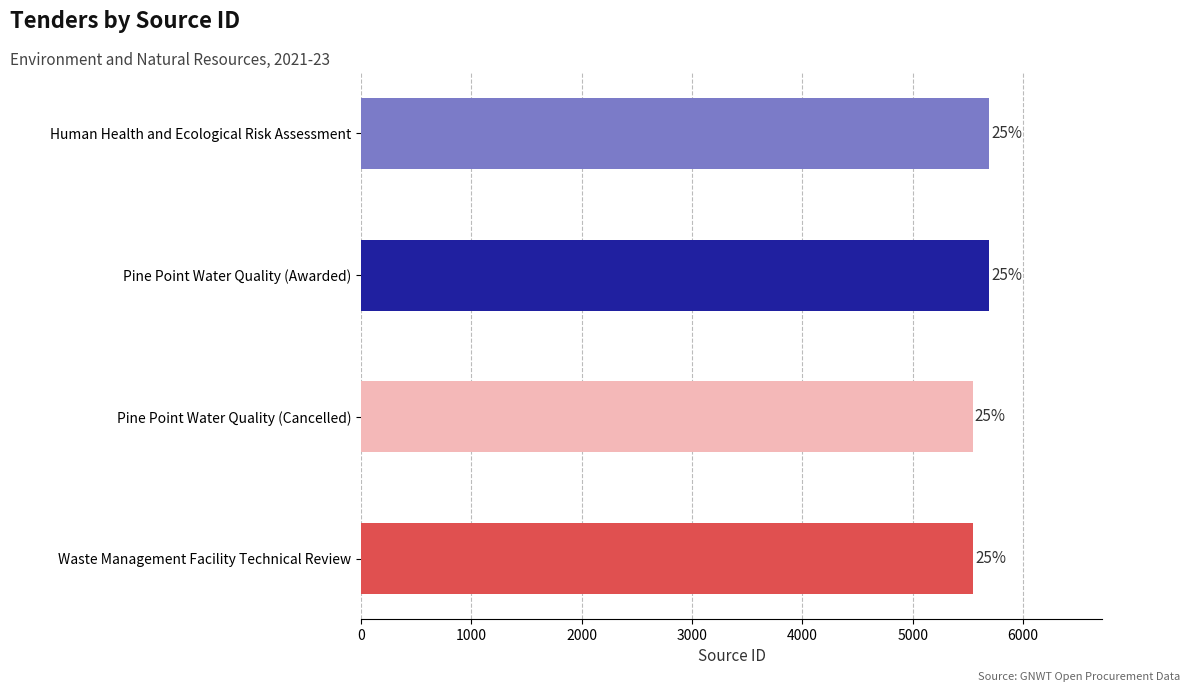

What is the difference between the maximum and second lowest values?

146